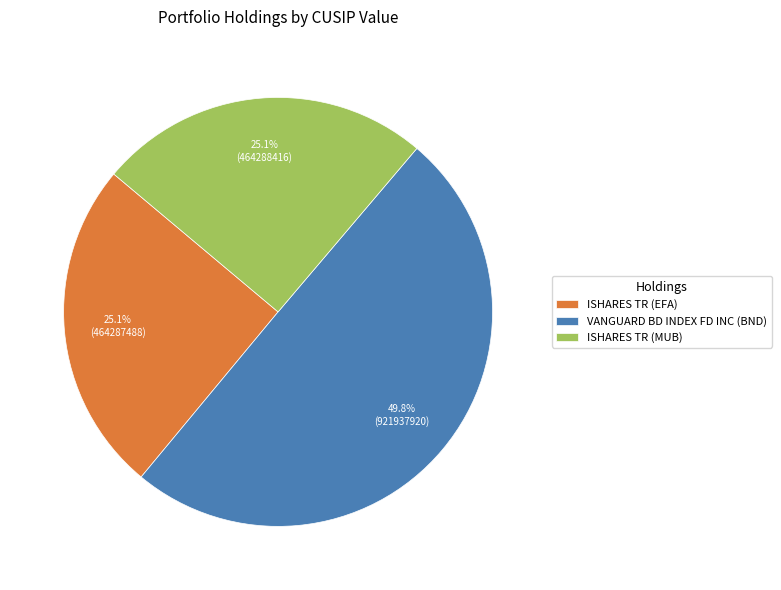

To the nearest percent, what is the difference between the VANGUARD BD INDEX FD INC (BND) and ISHARES TR (MUB) slice percentages?

25%